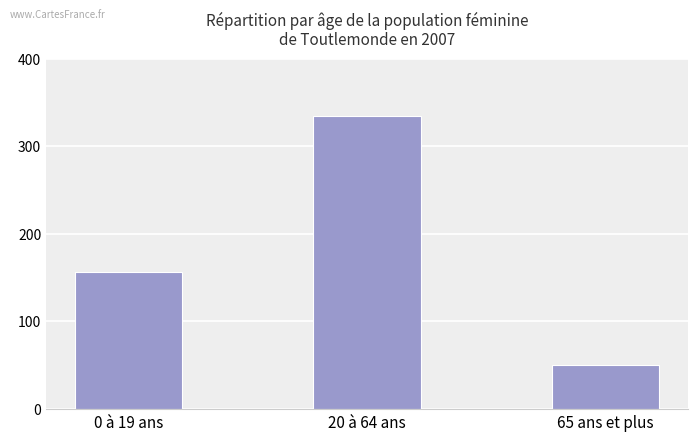

Reading left to right, what are all the values shown in this chart?

157	335	50